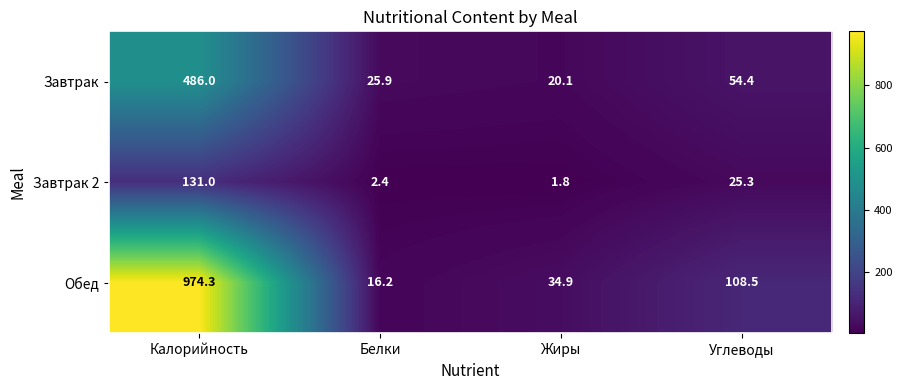

What value does the Завтрак 2 series have at Углеводы?

25.3